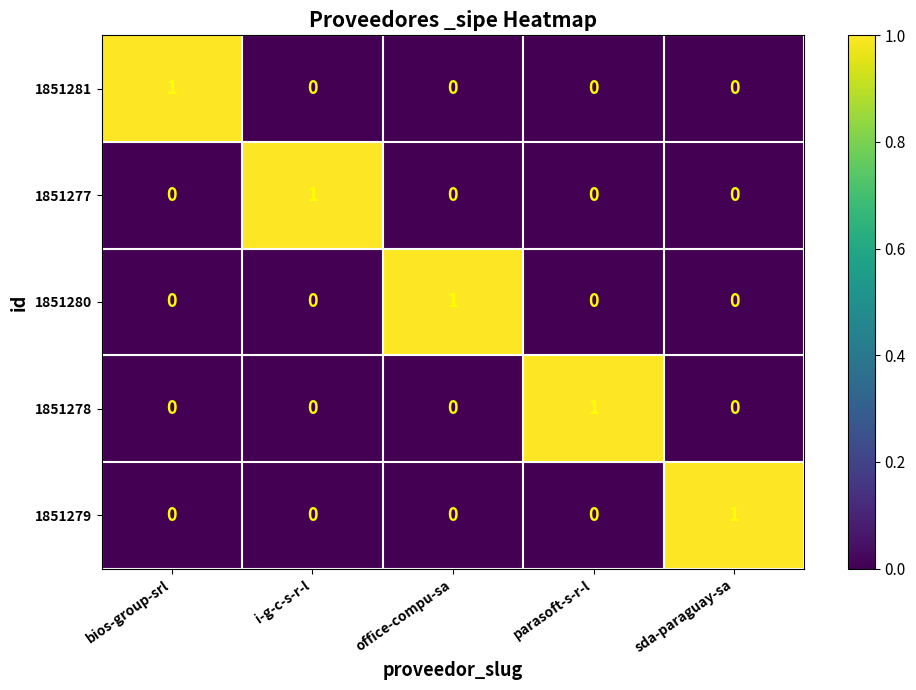

At which label does 1851279 reach its peak?

sda-paraguay-sa